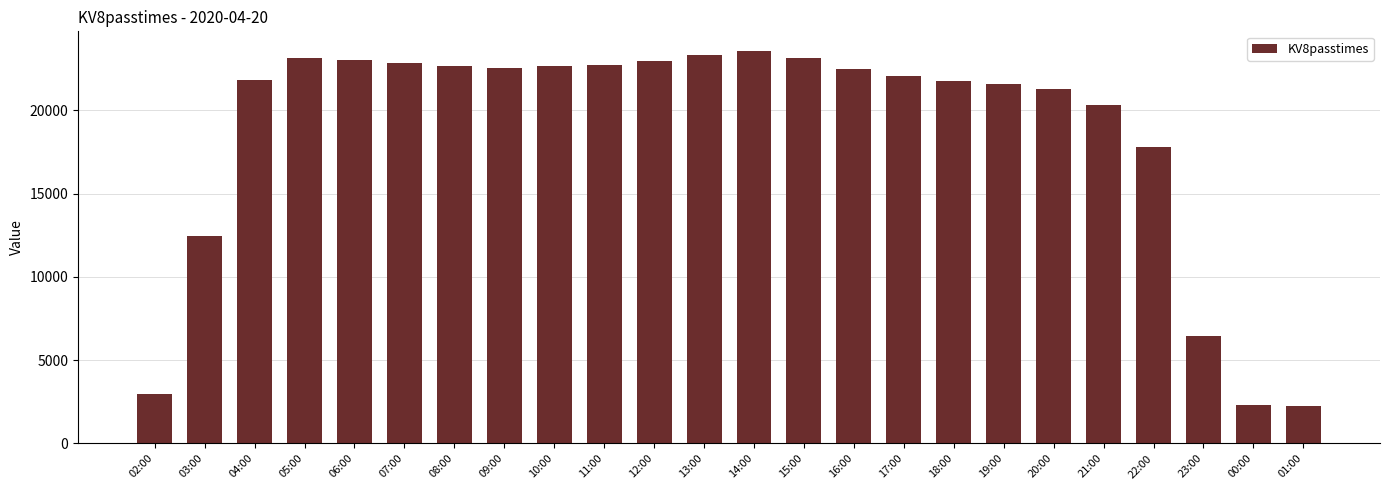

Which label corresponds to the largest value in the chart?

14:00